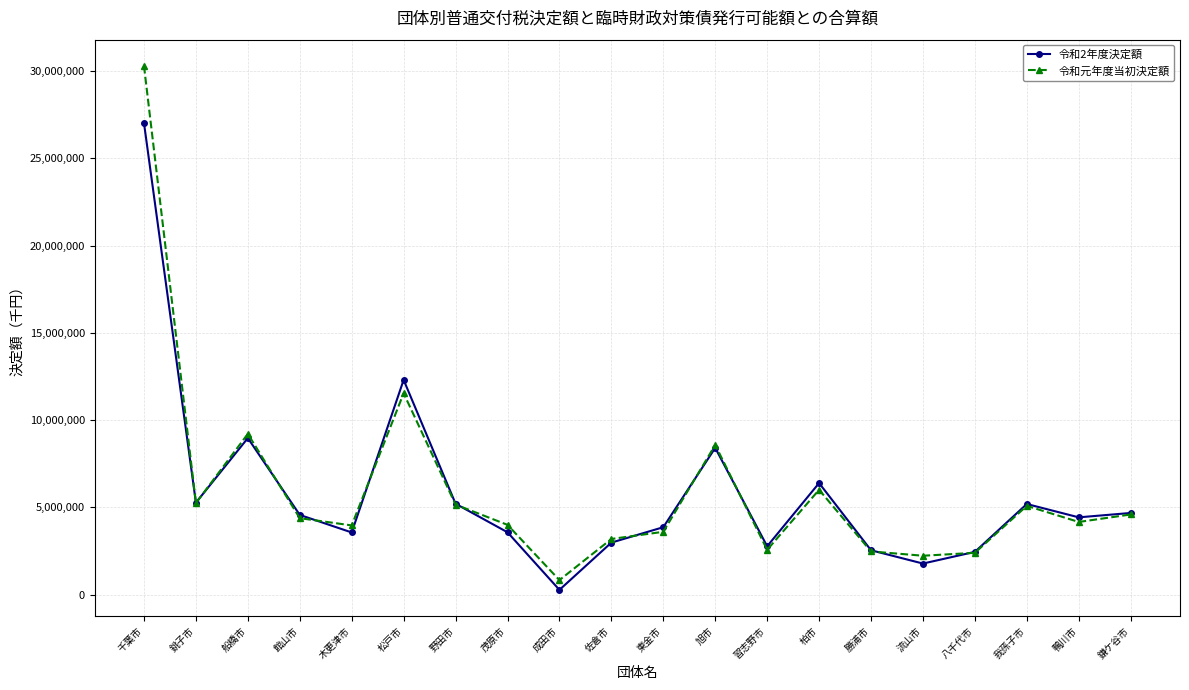

At which category does the chart reach its minimum across all series?

成田市